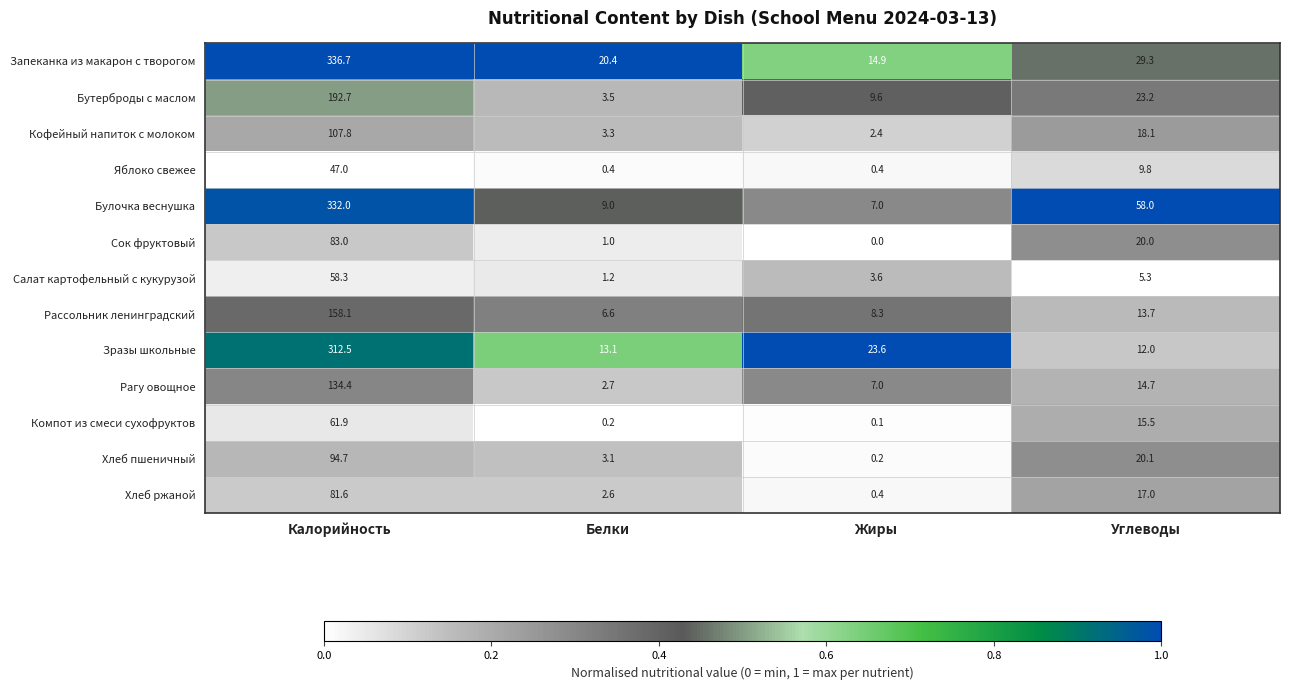

The value of Салат картофельный с кукурузой at Калорийность is 58.3. True or false?

True